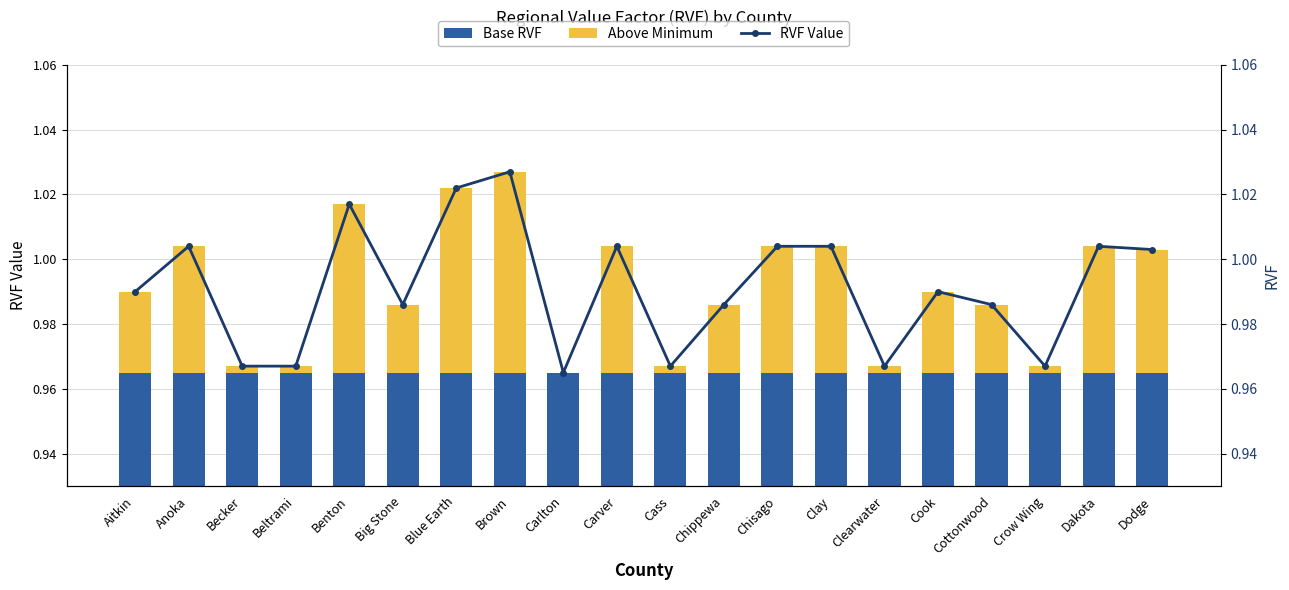

Reading left to right, extract all data points from this chart.

Base RVF: Aitkin=1.0	Anoka=1.0	Becker=1.0	Beltrami=1.0	Benton=1.0	Big Stone=1.0	Blue Earth=1.0	Brown=1.0	Carlton=1.0	Carver=1.0	Cass=1.0	Chippewa=1.0	Chisago=1.0	Clay=1.0	Clearwater=1.0	Cook=1.0	Cottonwood=1.0	Crow Wing=1.0	Dakota=1.0	Dodge=1.0
Above Minimum: Aitkin=0.0	Anoka=0.0	Becker=0.0	Beltrami=0.0	Benton=0.1	Big Stone=0.0	Blue Earth=0.1	Brown=0.1	Carlton=0.0	Carver=0.0	Cass=0.0	Chippewa=0.0	Chisago=0.0	Clay=0.0	Clearwater=0.0	Cook=0.0	Cottonwood=0.0	Crow Wing=0.0	Dakota=0.0	Dodge=0.0
RVF Value: Aitkin=1.0	Anoka=1.0	Becker=1.0	Beltrami=1.0	Benton=1.0	Big Stone=1.0	Blue Earth=1.0	Brown=1.0	Carlton=1.0	Carver=1.0	Cass=1.0	Chippewa=1.0	Chisago=1.0	Clay=1.0	Clearwater=1.0	Cook=1.0	Cottonwood=1.0	Crow Wing=1.0	Dakota=1.0	Dodge=1.0